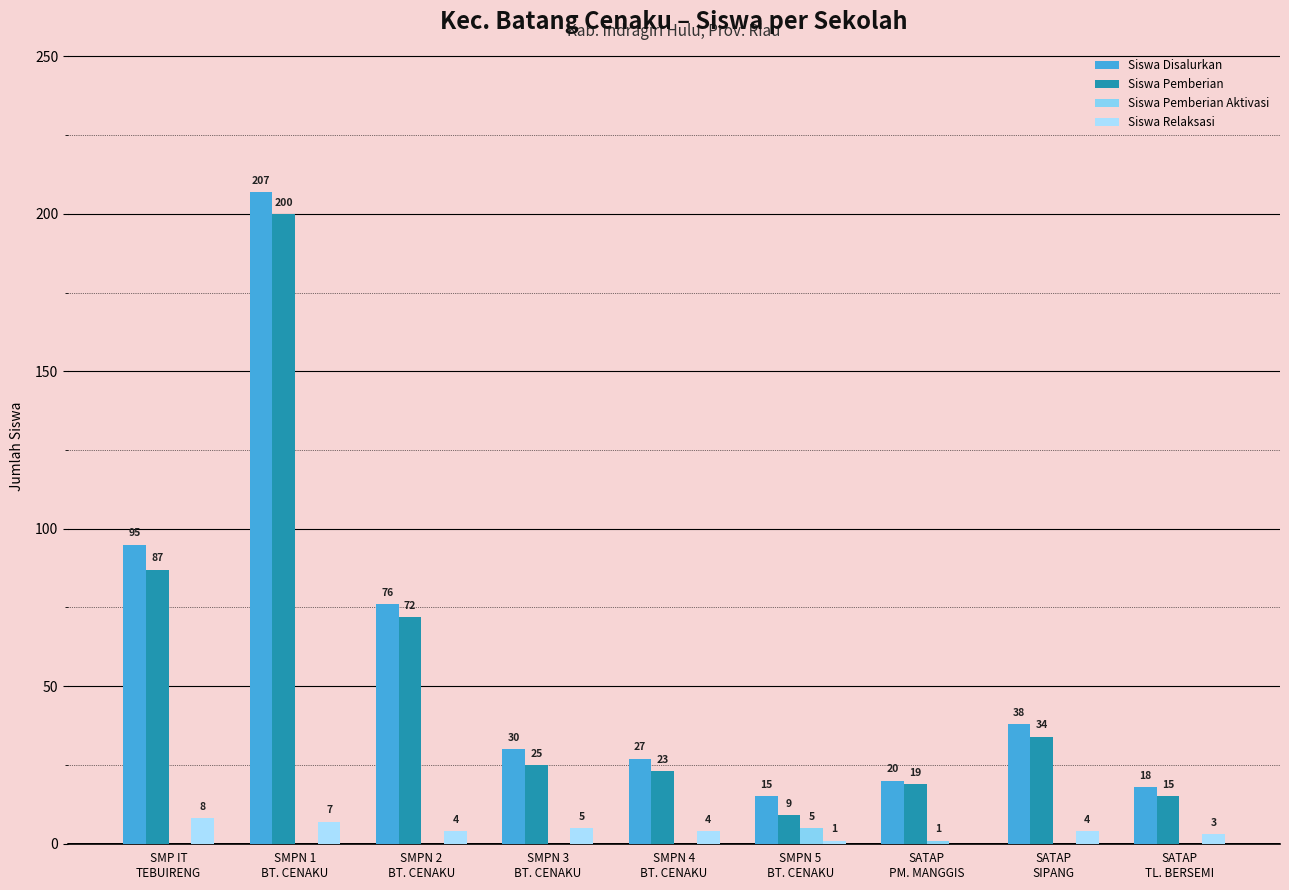

How many groups of bars are there?

9